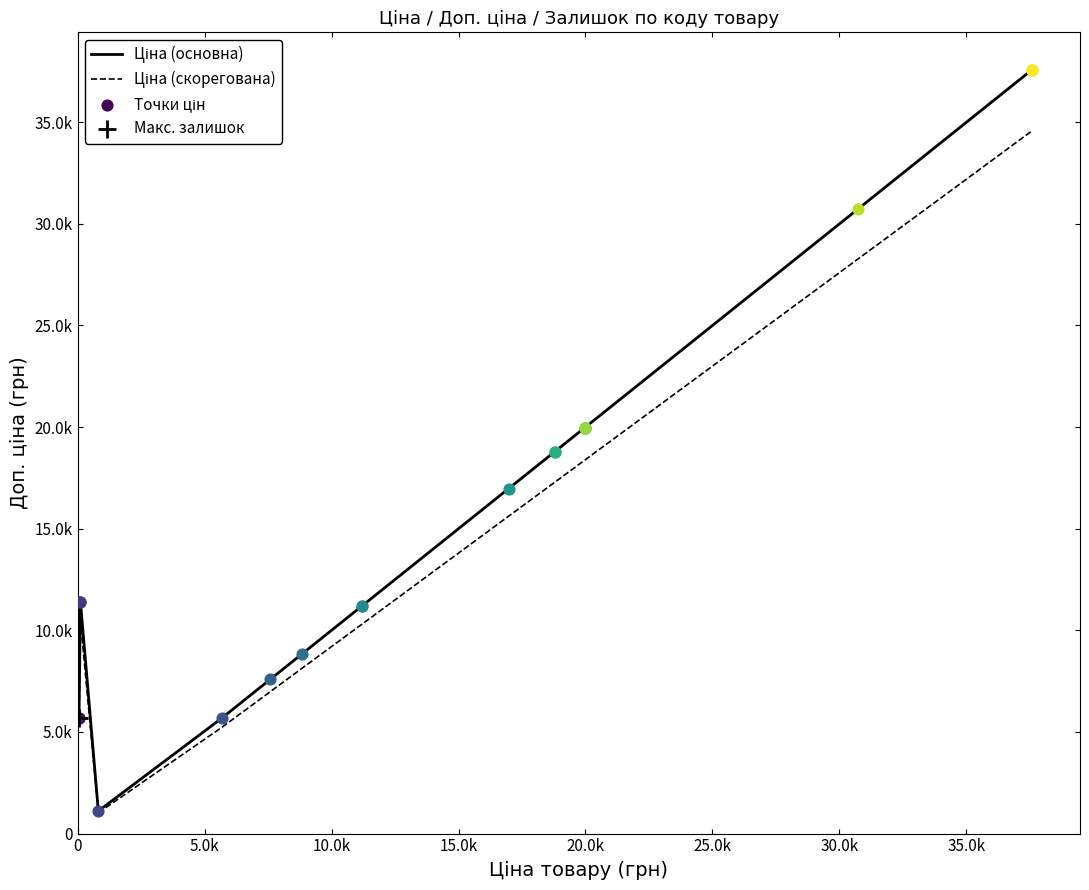

What is the total value across all series at 0?

10953.6